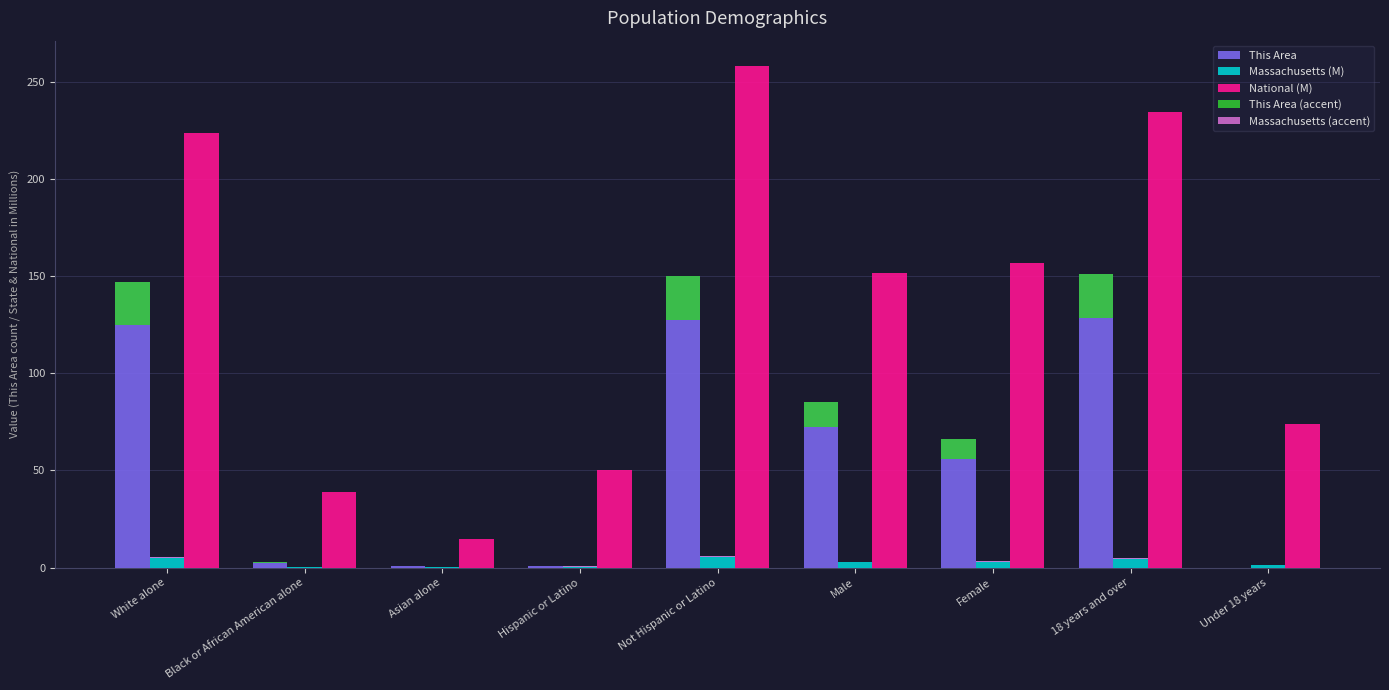

At which category does the chart reach its minimum across all series?

Under 18 years